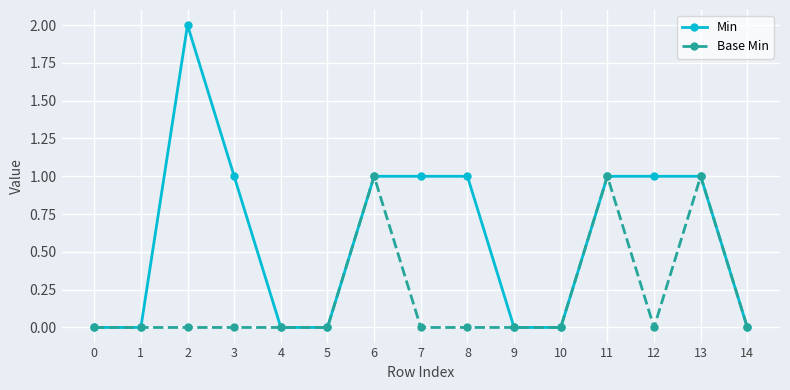

What is the sum of all Min values?

9